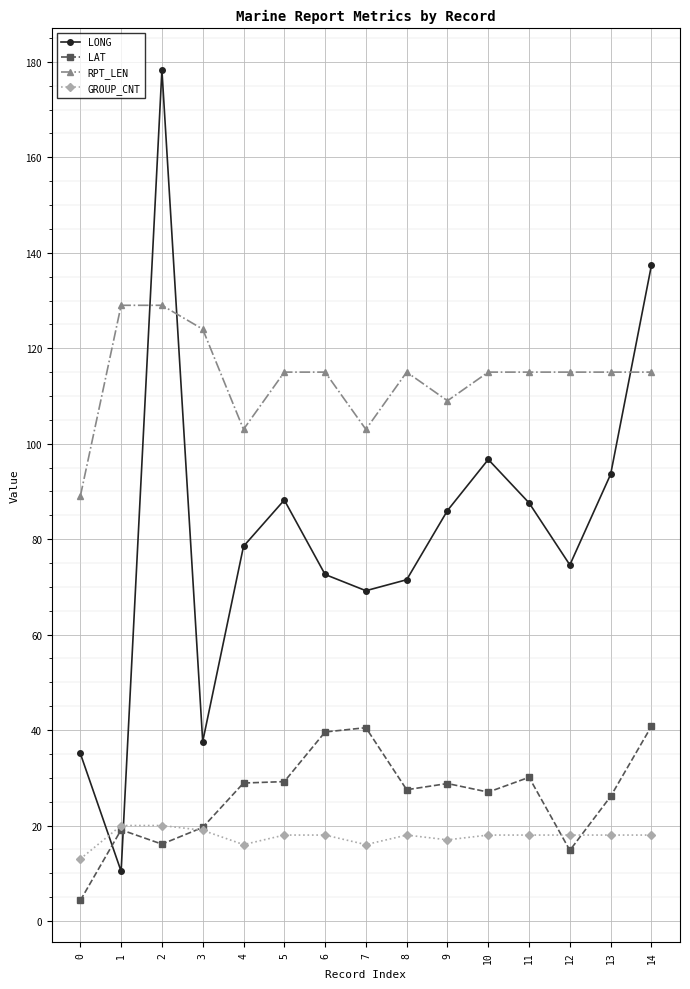

How many lines are shown in the chart?

4